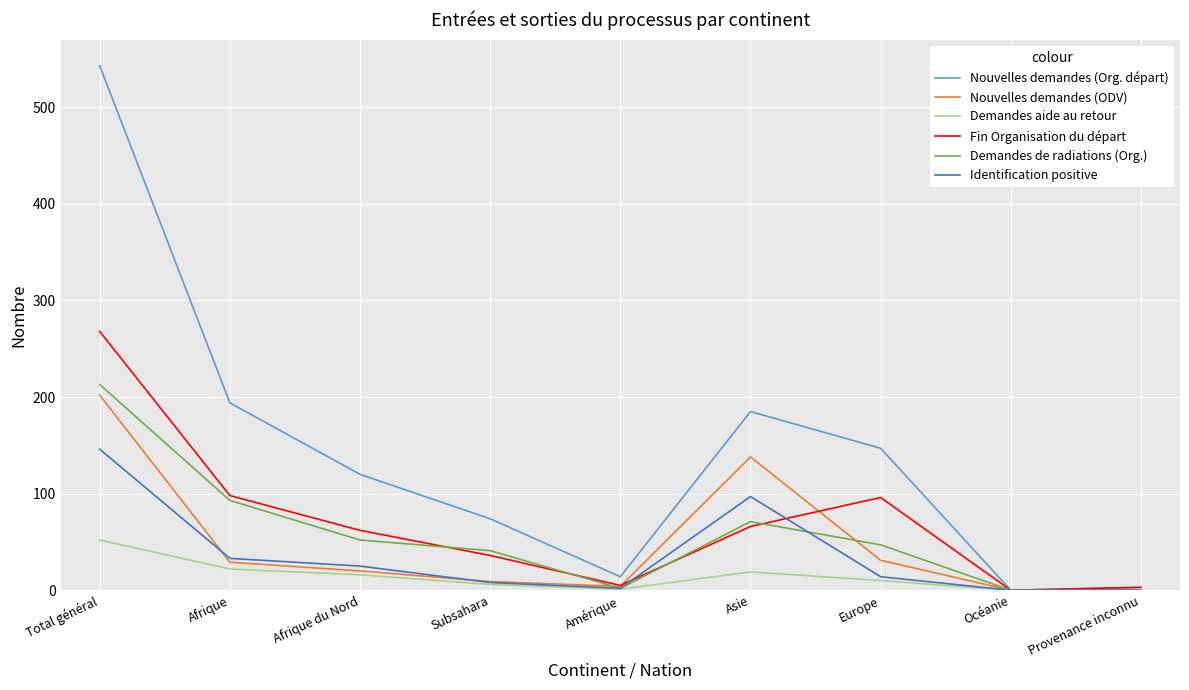

Where does the Nouvelles demandes (Org. départ) series first go above 120?

Total général